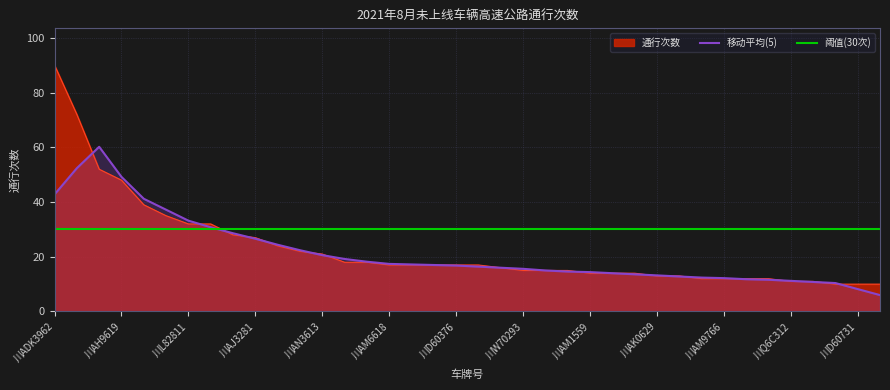

Reading right to left, transcribe all the data shown in this chart.

10	10	10	11	11	12	12	12	12	13	13	14	14	14	15	15	15	16	17	17	17	17	17	18	18	21	22	24	27	28	32	32	35	39	48	52	72	90